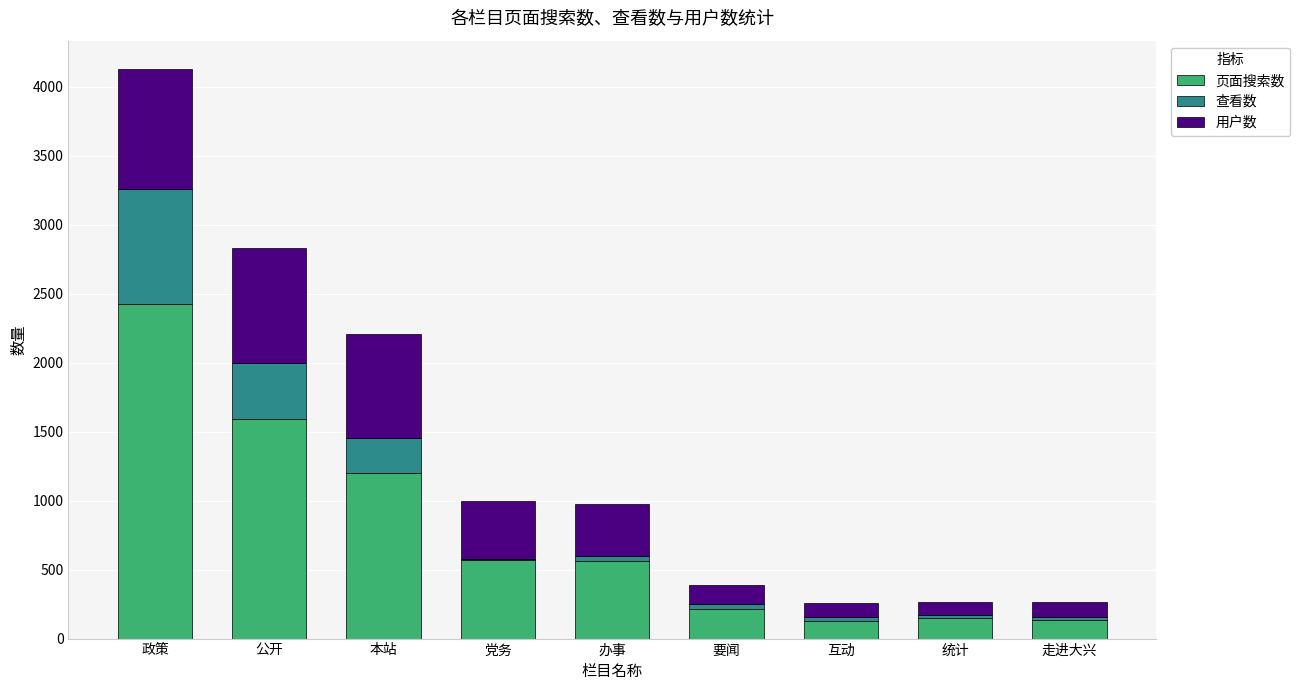

Which category has the highest value in the 页面搜索数 series?

政策